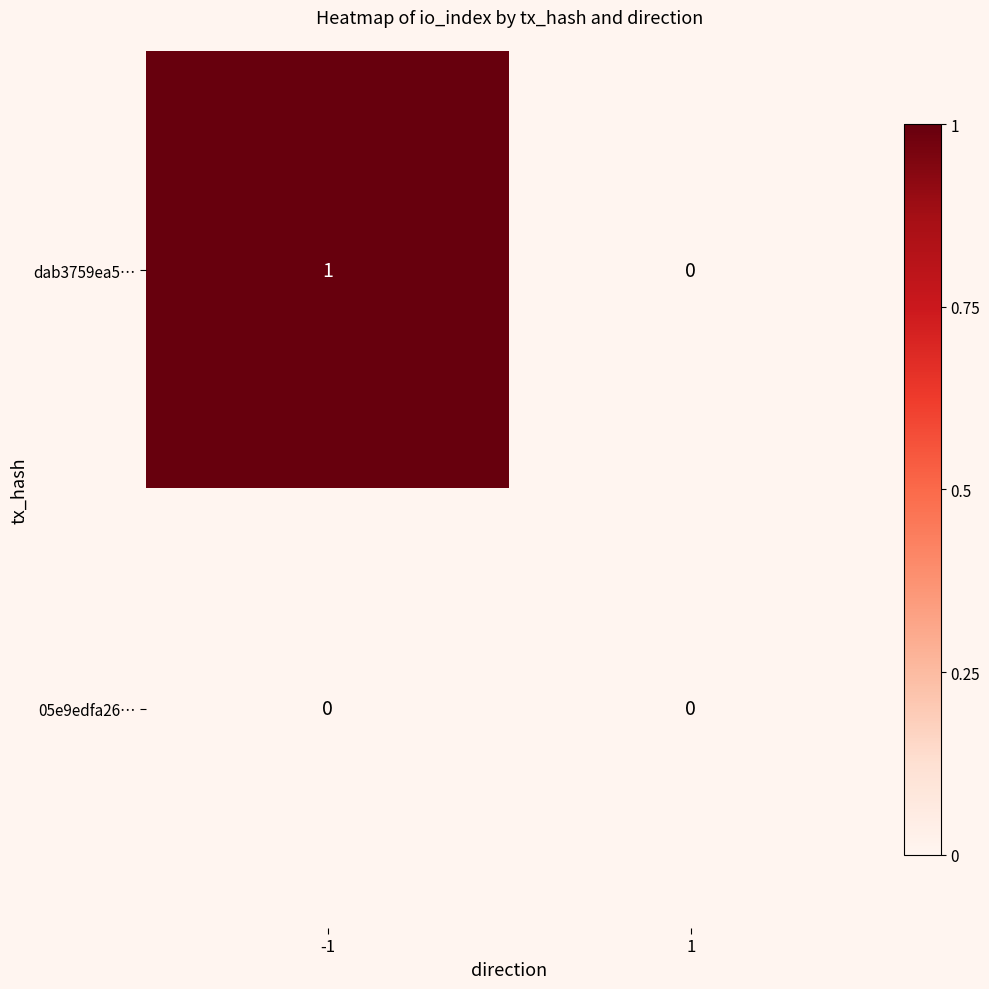

Which series has the largest range (max minus min)?

dab3759ea5…